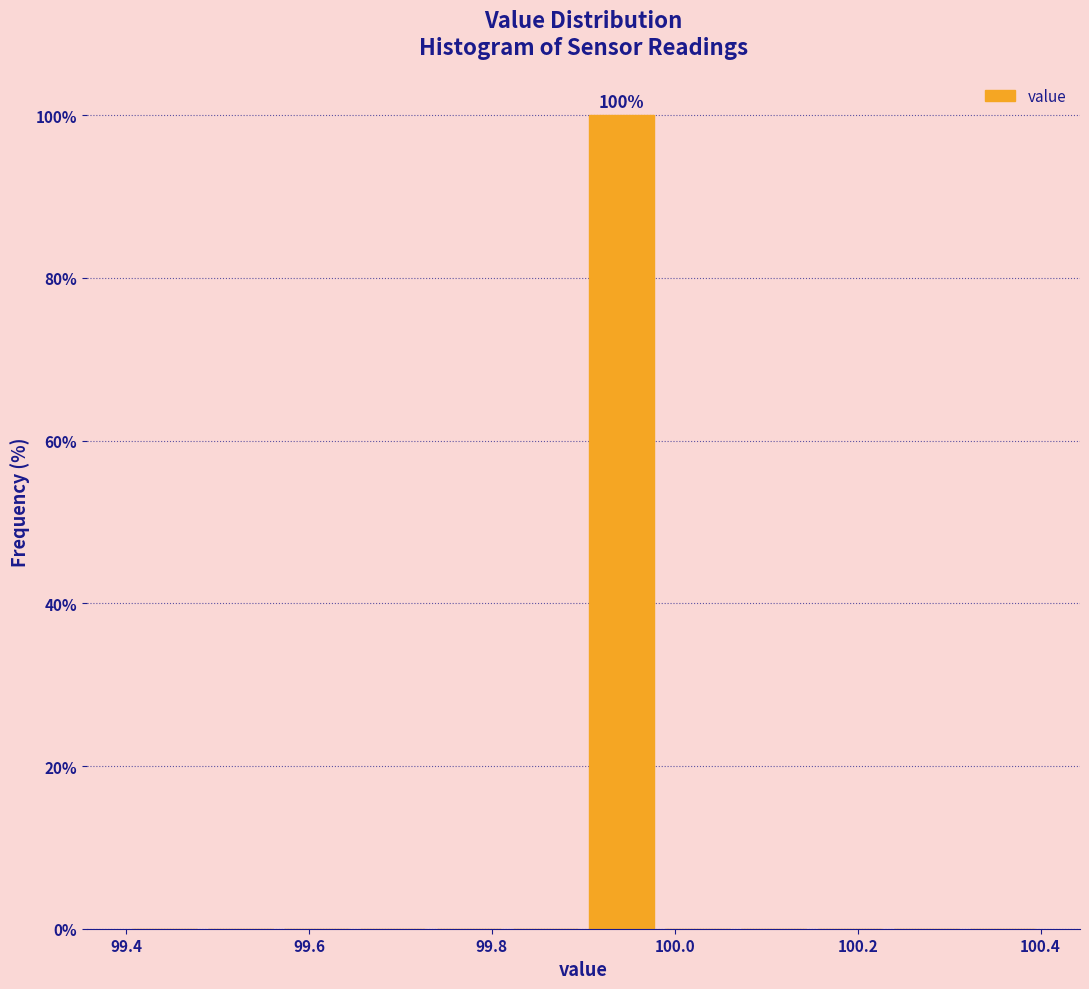

Which range on the x-axis has the tallest bar?

99.90 to 99.98